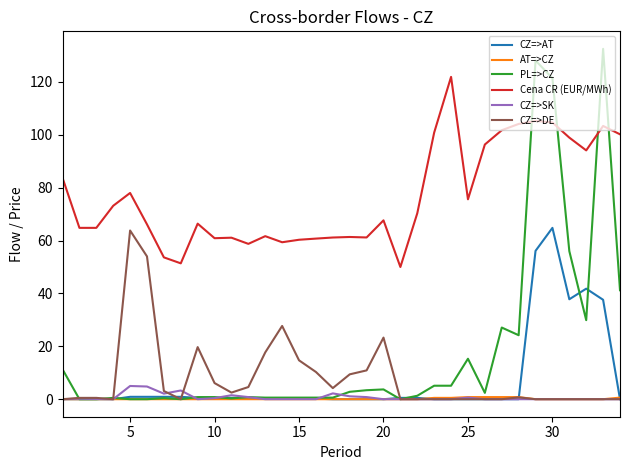

What is the minimum value for Cena CR (EUR/MWh)?

50.0